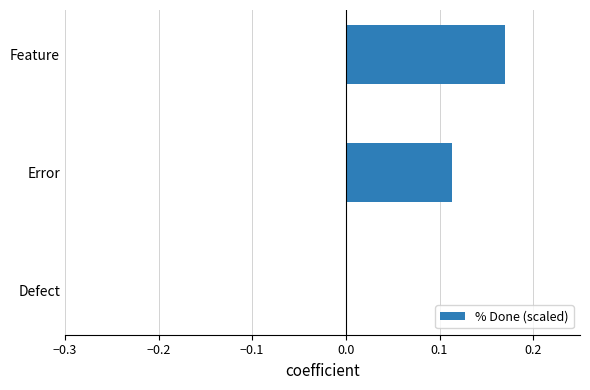

True or false: the data shows 0.2 at Error.

False